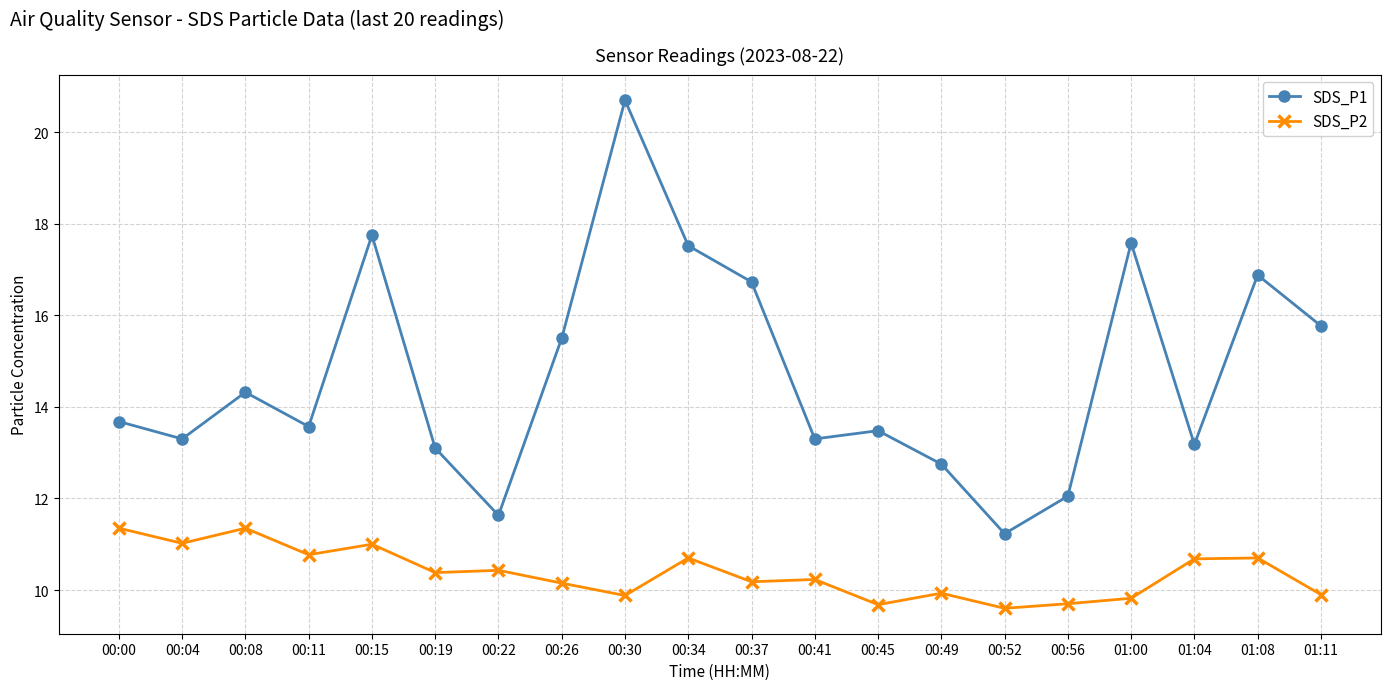

What is the minimum value for SDS_P1?

11.2